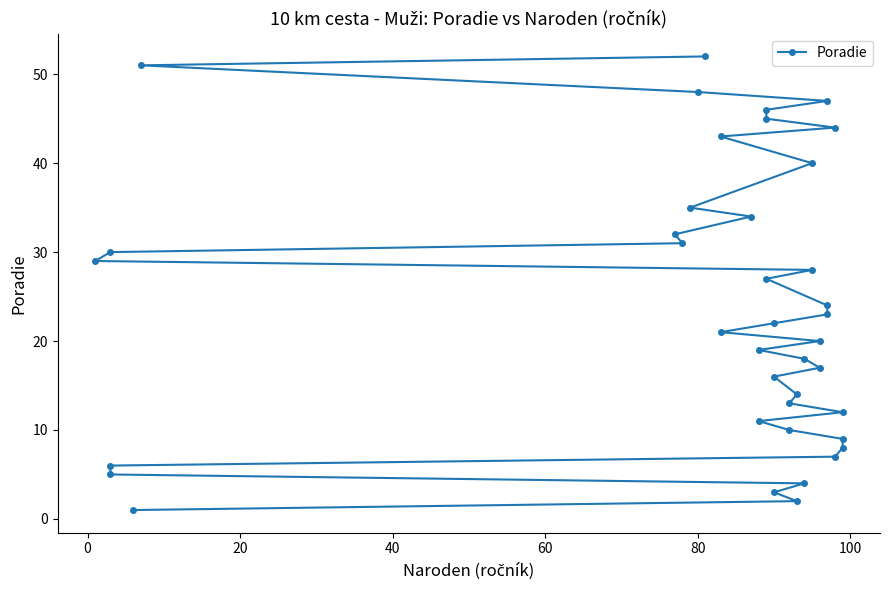

How many lines are shown in the chart?

1